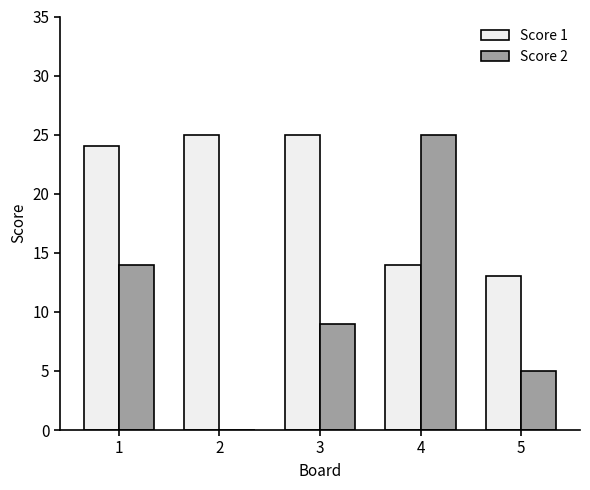

Which series has the largest range (max minus min)?

Score 2